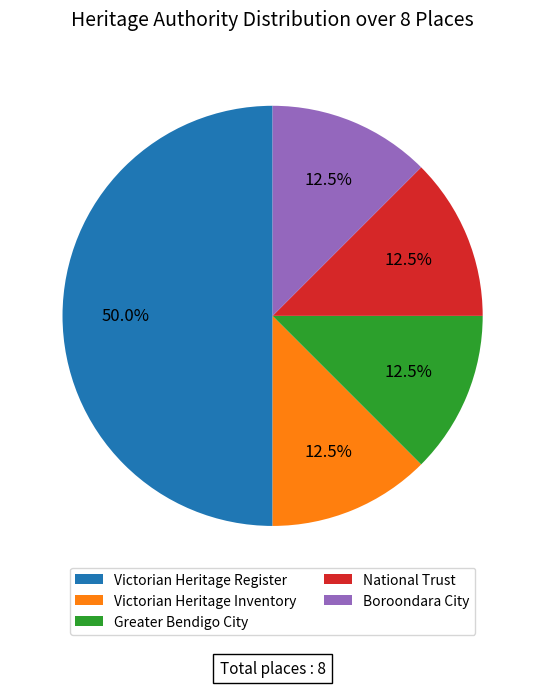

How many slices are in this pie chart?

5